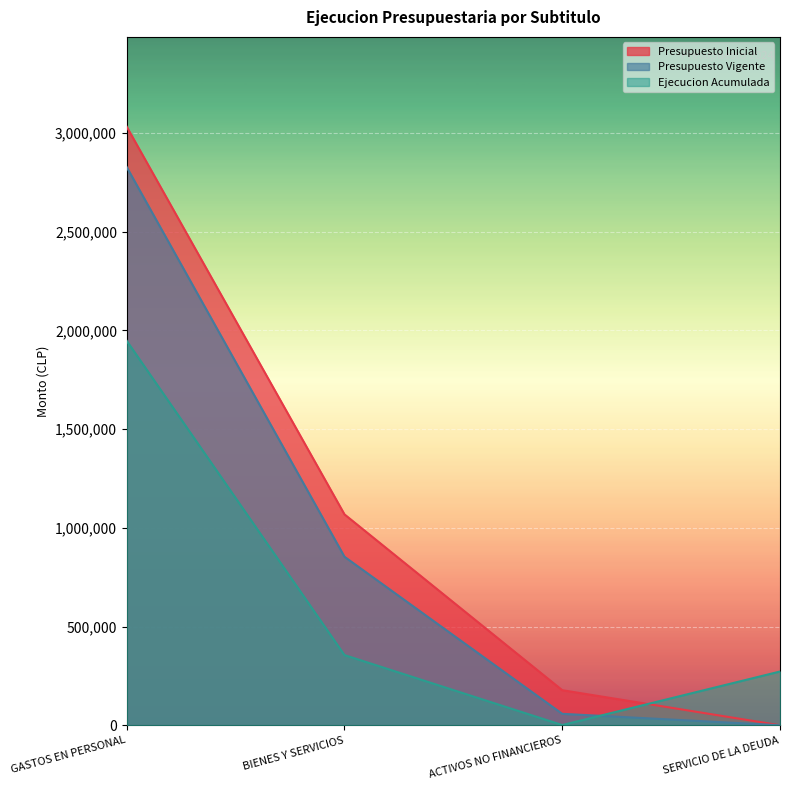

Rank the categories by Presupuesto Vigente value from lowest to highest.

SERVICIO DE LA DEUDA, ACTIVOS NO FINANCIEROS, BIENES Y SERVICIOS, GASTOS EN PERSONAL